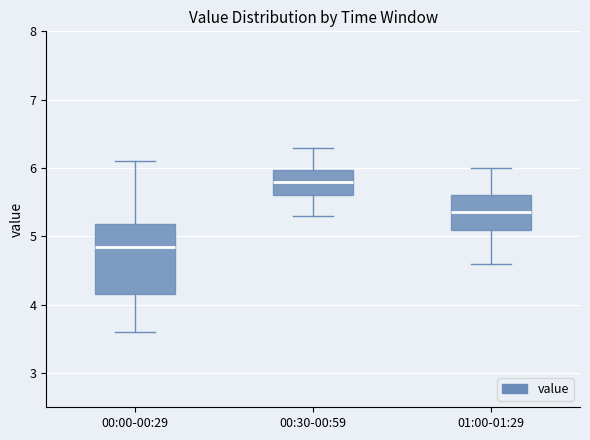

Comparing the boxes themselves (not the whiskers), which one is the tallest?

00:00-00:29